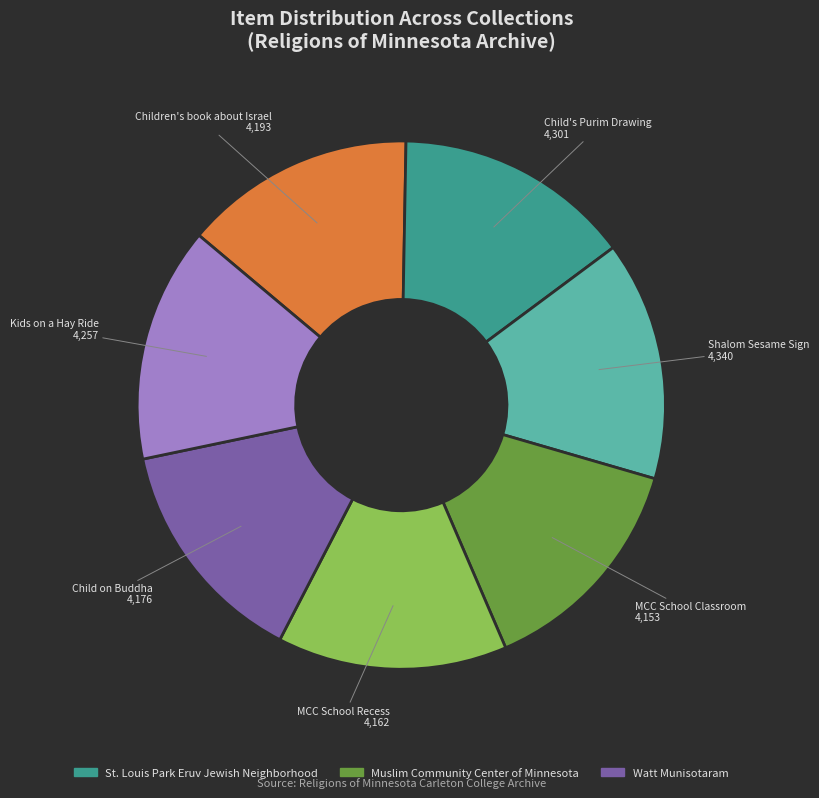

Approximately how many times larger is the value at MCC School Recess compared to Shalom Sesame Sign?

1.0